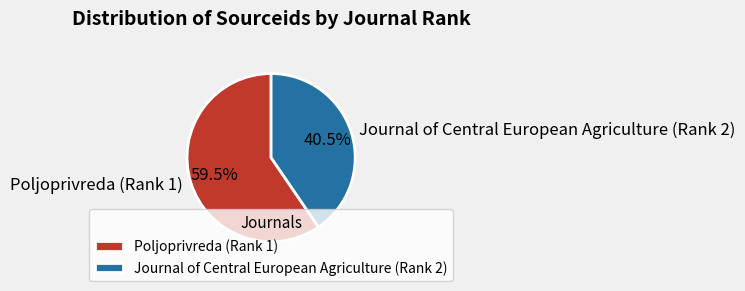

Is Poljoprivreda (Rank 1) the majority of the pie?

Yes